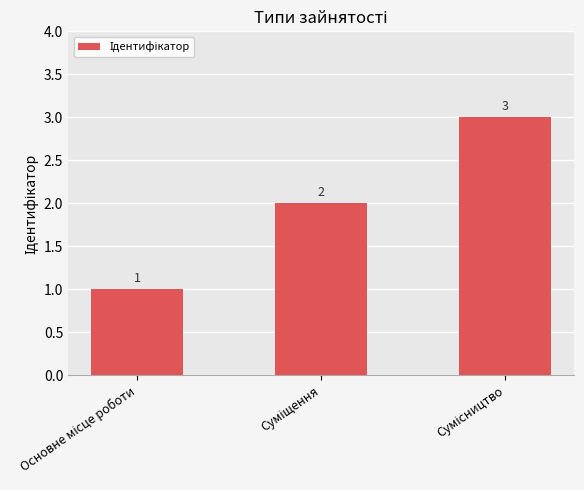

How many values are between 1 and 3?

3